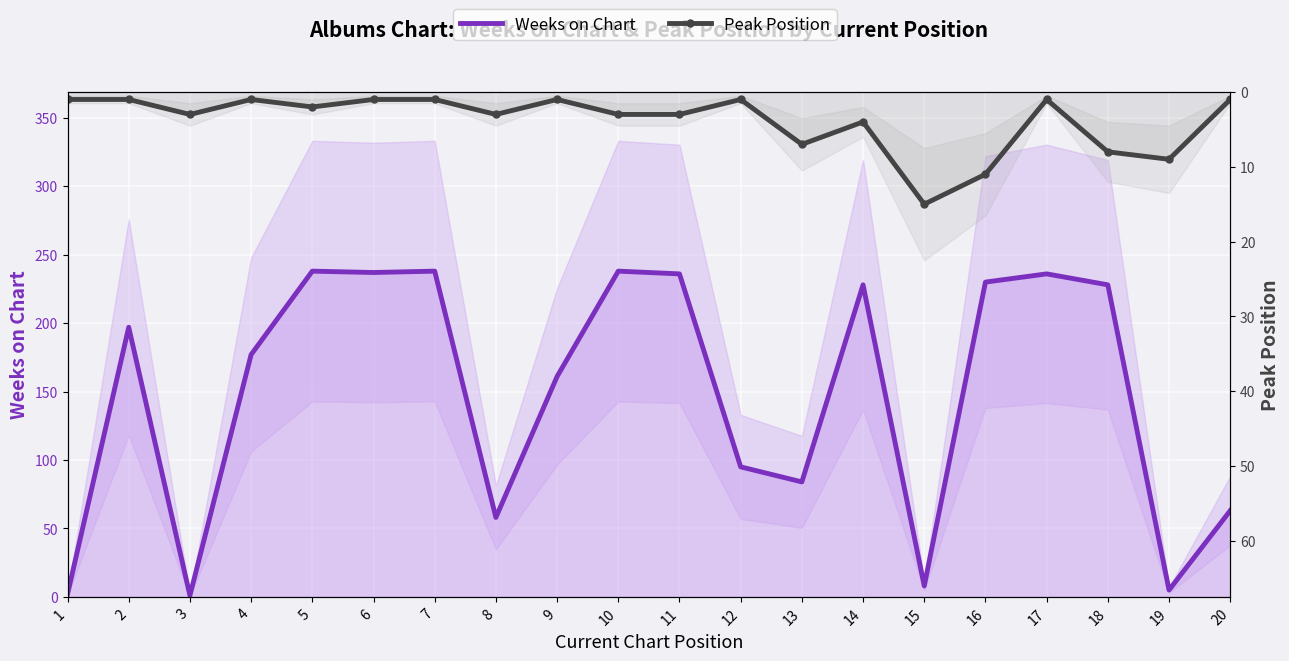

What is the difference between the maximum and minimum values in the Weeks on Chart series?

237